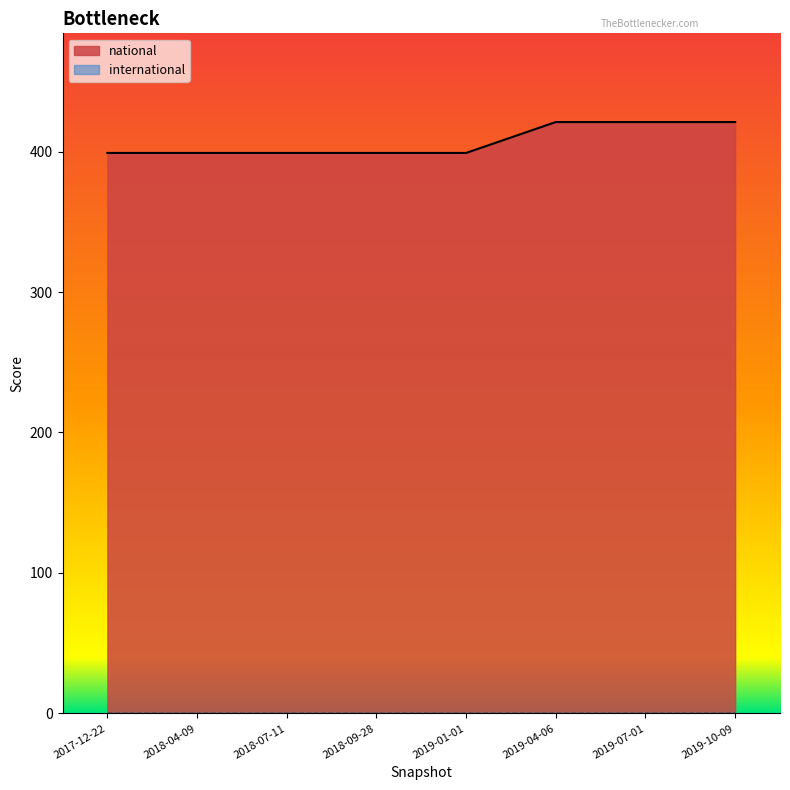

True or false: national has more than 2 interior local peaks.

False